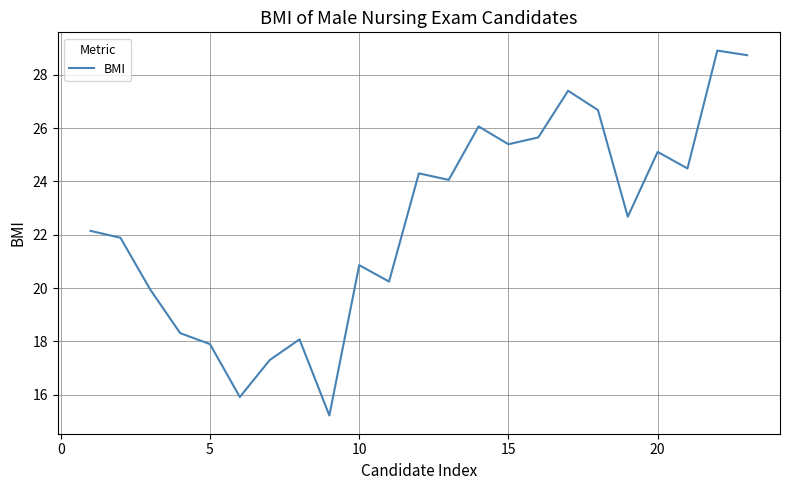

What is the greatest value displayed?

28.9